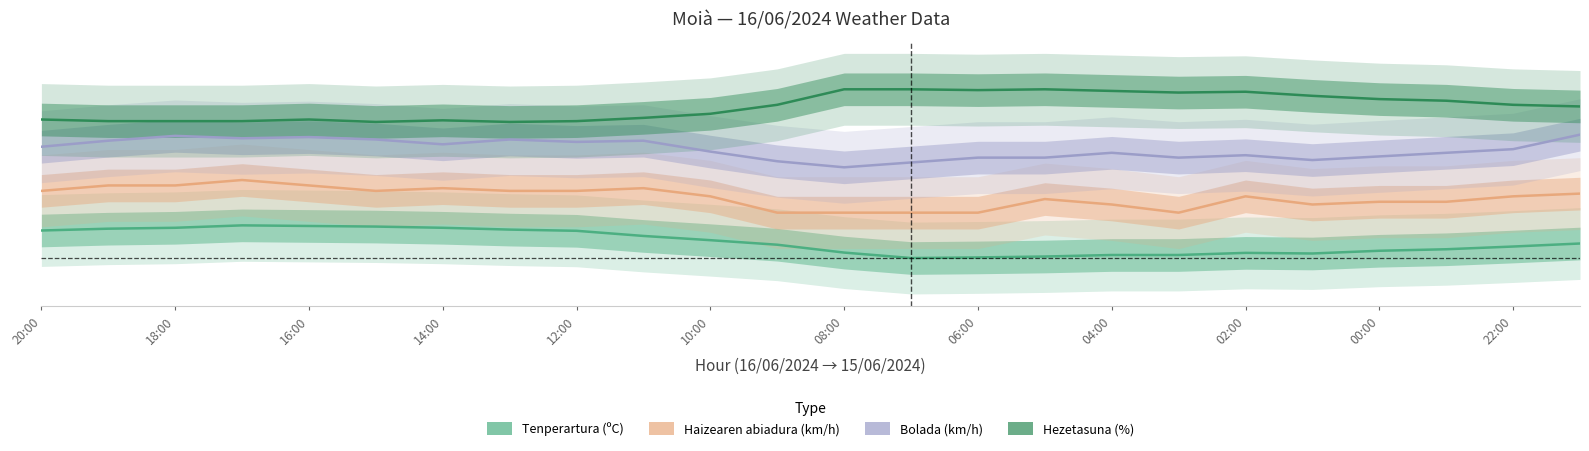

What is the highest value of the Haizearen abiadura (km/h) series?

0.4